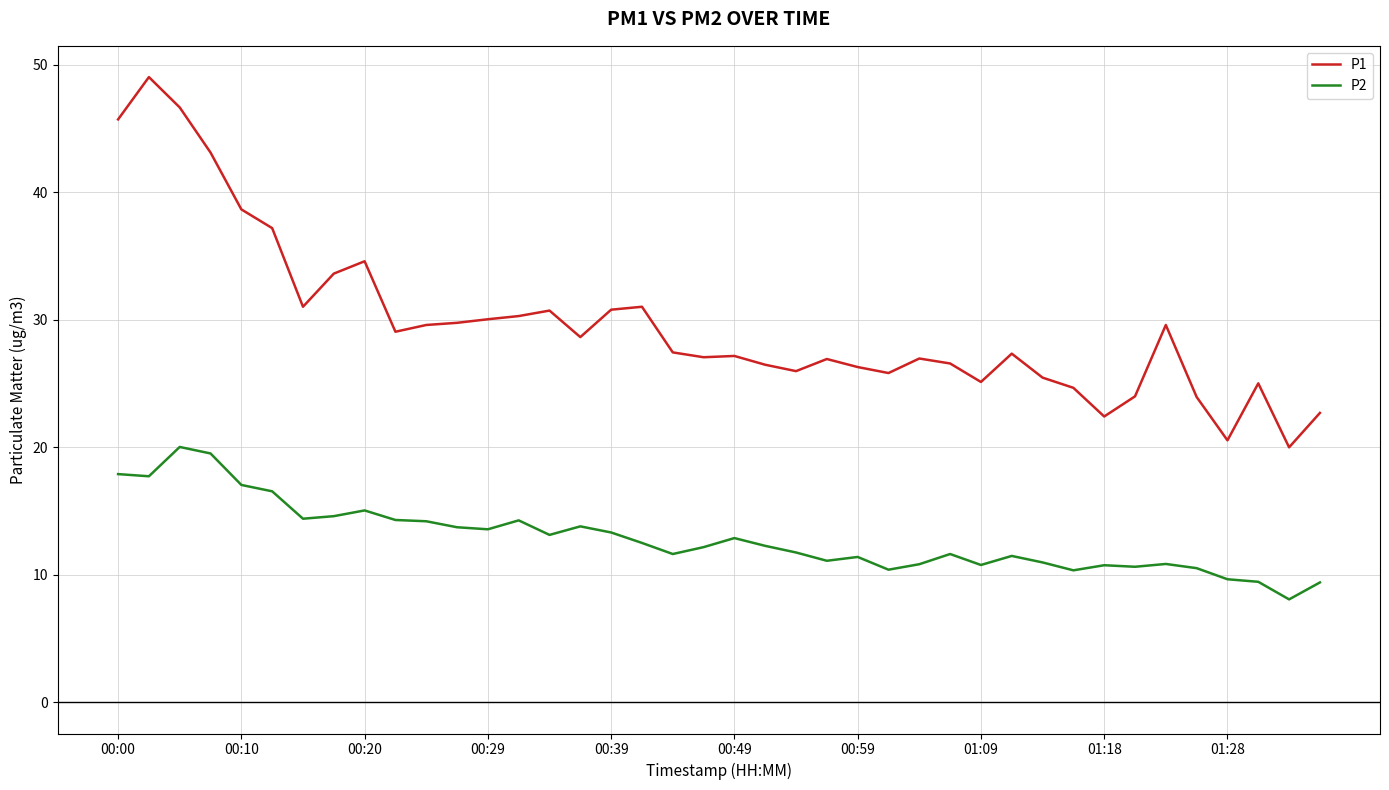

Which series has the largest total across all categories?

P1